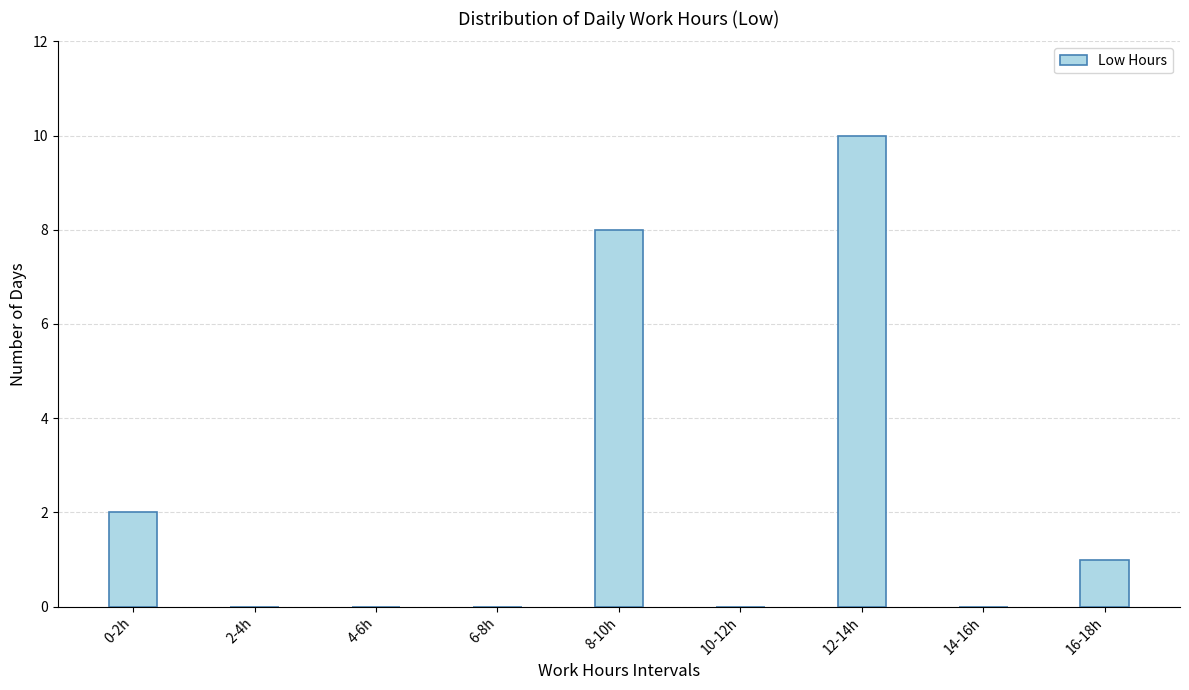

Reading right to left, list all the values displayed in this chart.

16-18h=1	14-16h=0	12-14h=10	10-12h=0	8-10h=8	6-8h=0	4-6h=0	2-4h=0	0-2h=2